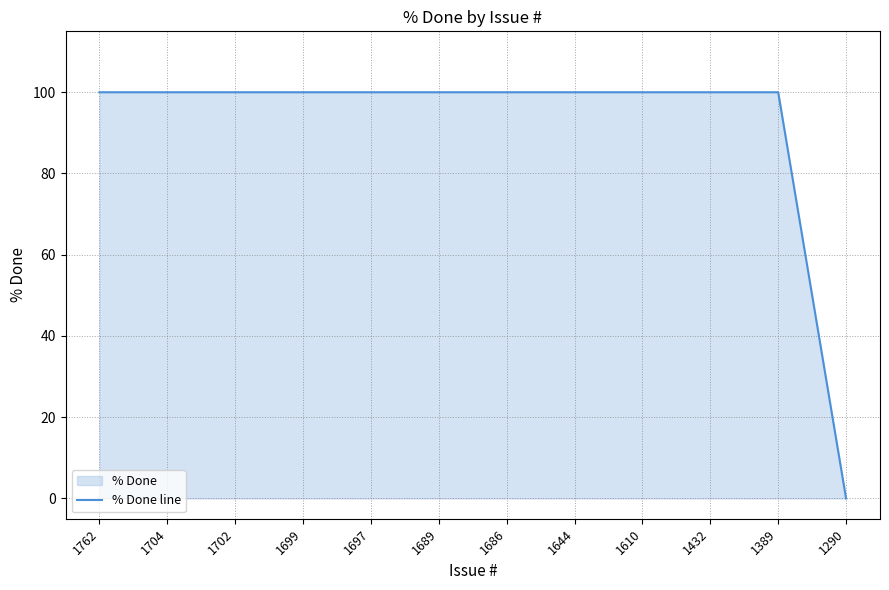

True or false: there are more than 0 points higher than both neighbors.

False